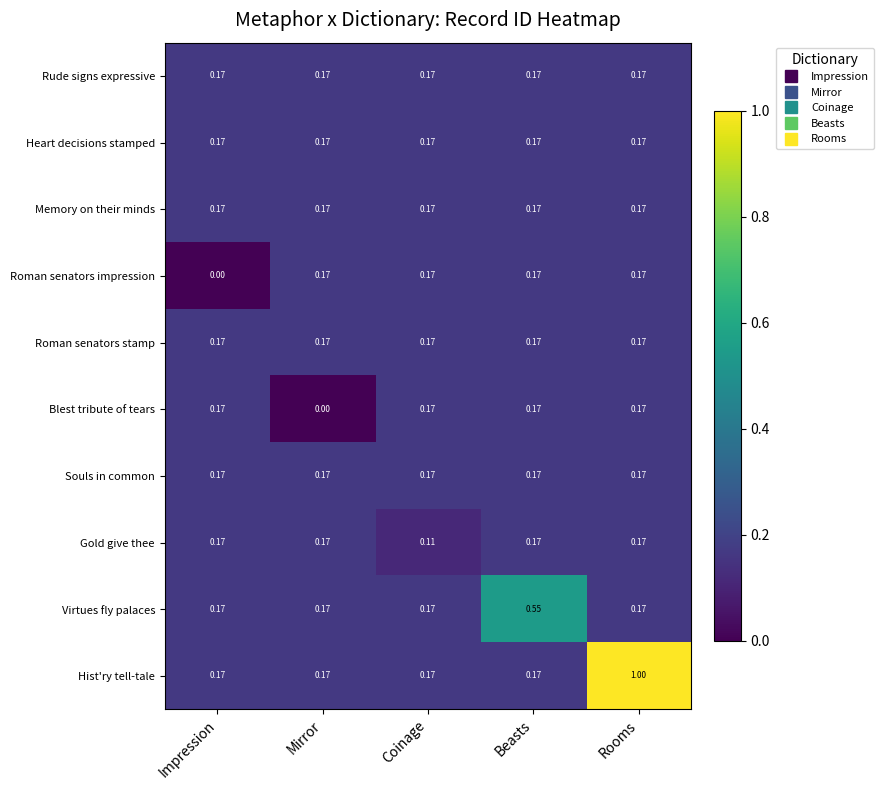

Between Coinage and Beasts, which series saw the biggest shift?

Virtues fly palaces